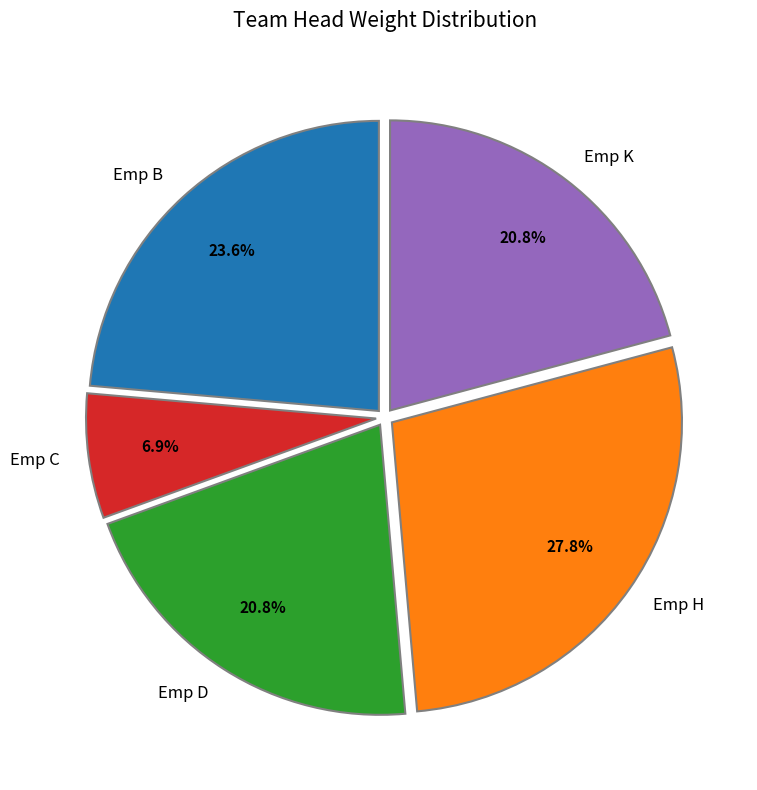

How many slices are in this pie chart?

5